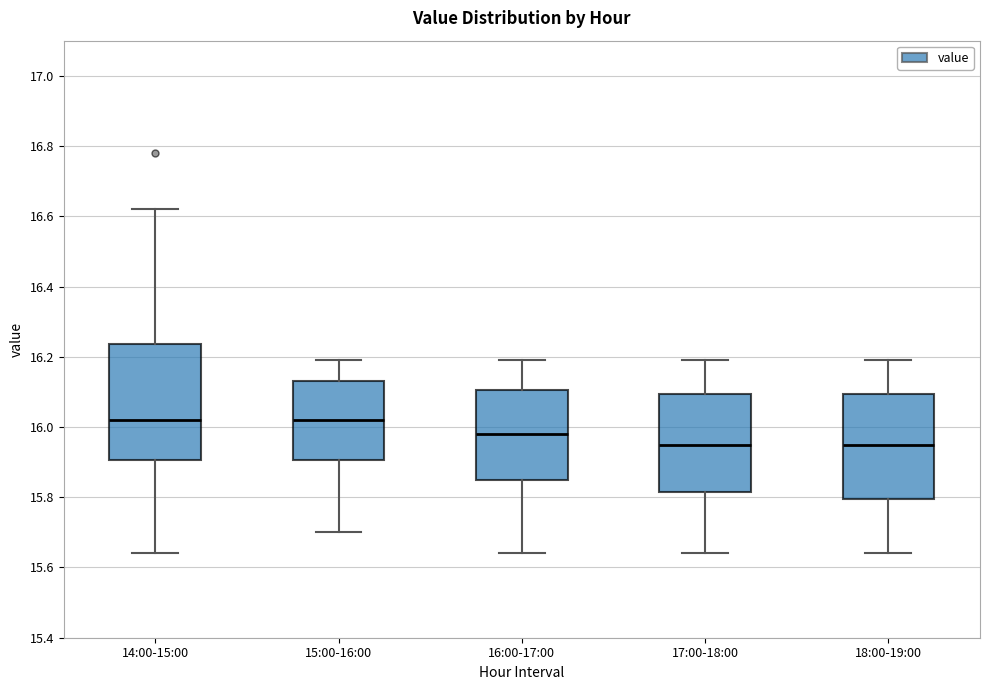

Reading left to right, transcribe this box plot: for each box, give where its median line is, the range the box spans, and where its two whiskers end, as read against the y-axis. The values are not printed on the chart, so give them approximately, as read against the axis.

14:00-15:00: median 16.02, box 15.90 to 16.24, whiskers 15.64 to 16.62
15:00-16:00: median 16.02, box 15.90 to 16.14, whiskers 15.70 to 16.20
16:00-17:00: median 15.98, box 15.86 to 16.10, whiskers 15.64 to 16.20
17:00-18:00: median 15.96, box 15.82 to 16.10, whiskers 15.64 to 16.20
18:00-19:00: median 15.96, box 15.80 to 16.10, whiskers 15.64 to 16.20